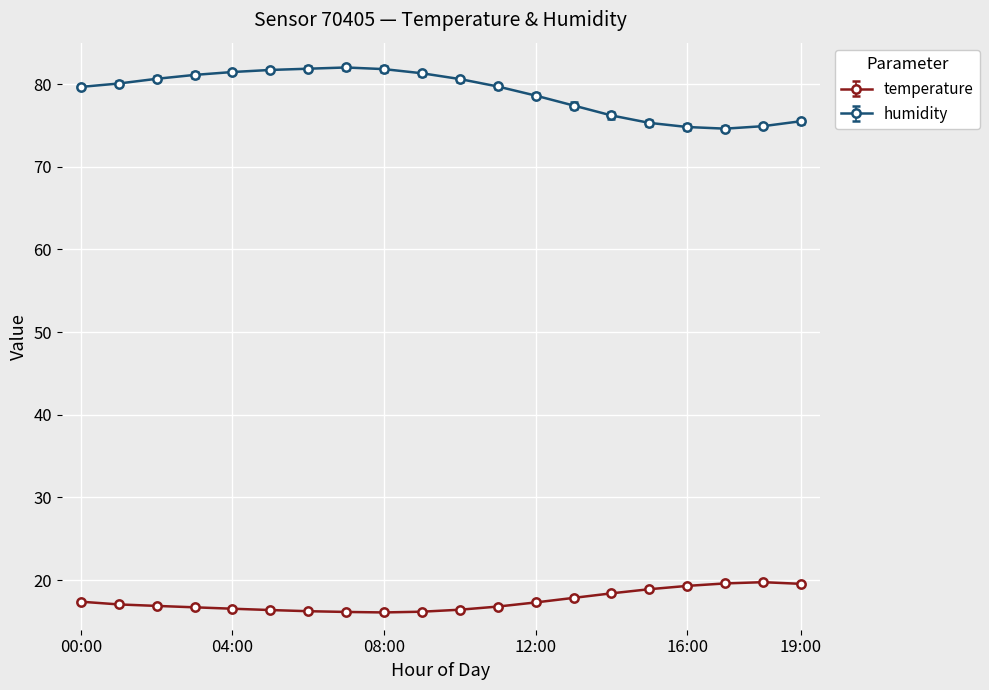

Rank the series by their maximum value, from highest to lowest.

humidity, temperature